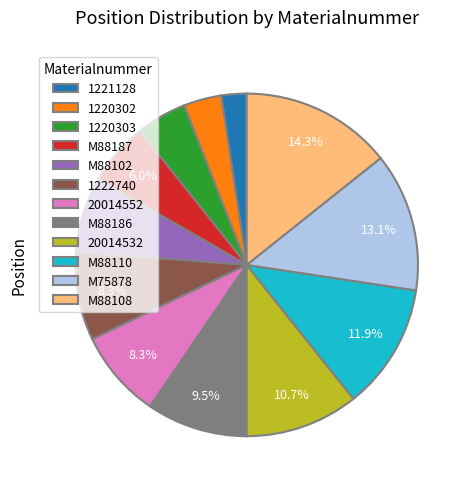

To the nearest percent, what portion does 20014532 represent?

11%